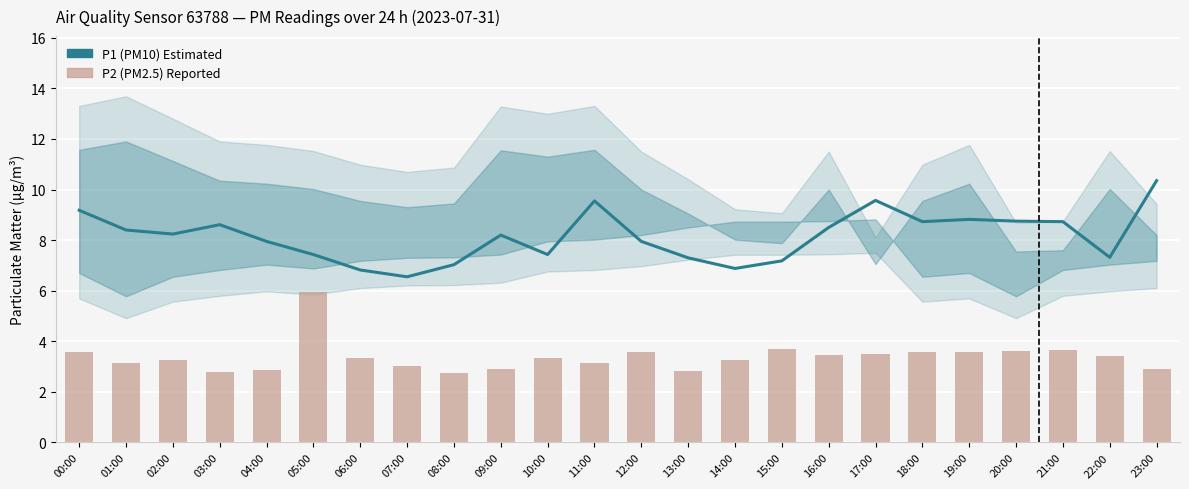

True or false: P2 (PM2.5) has a value of 3.0 at 07:00.

True